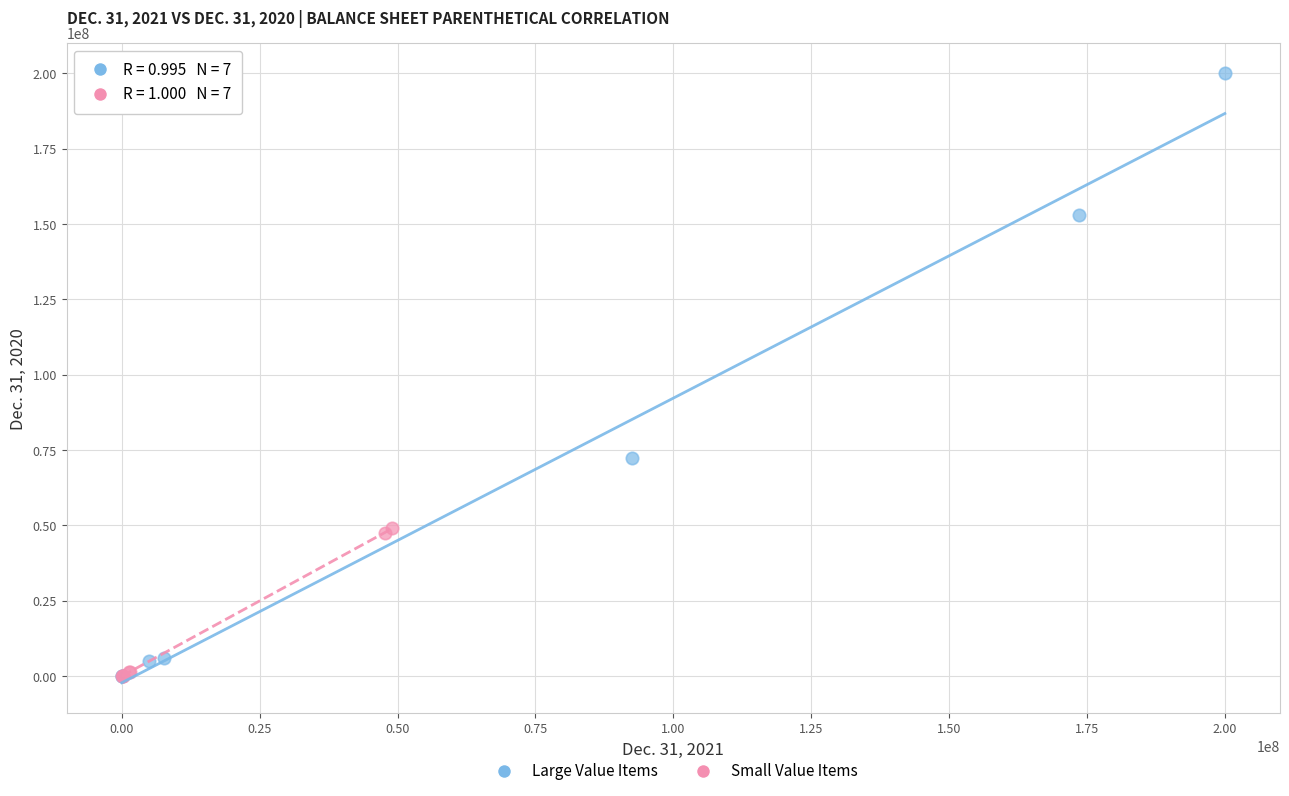

Which series reaches the maximum Y coordinate?

Large Value Items